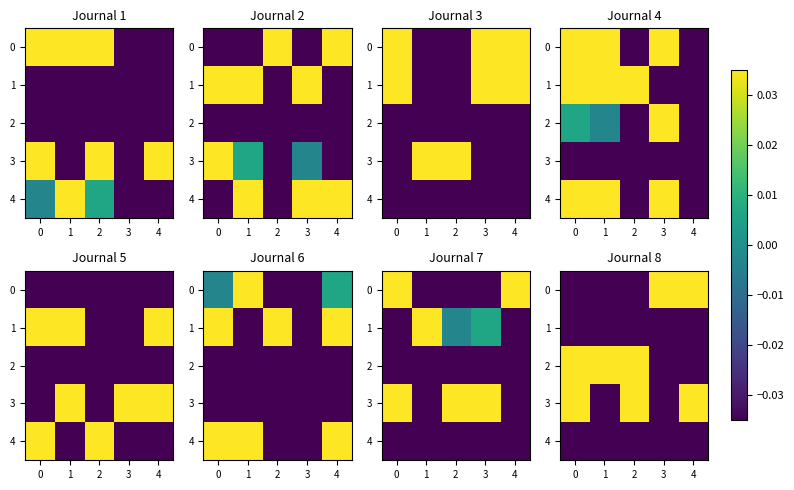

Is the value of row_4 at 0 greater than the value of row_2 at 2?

No